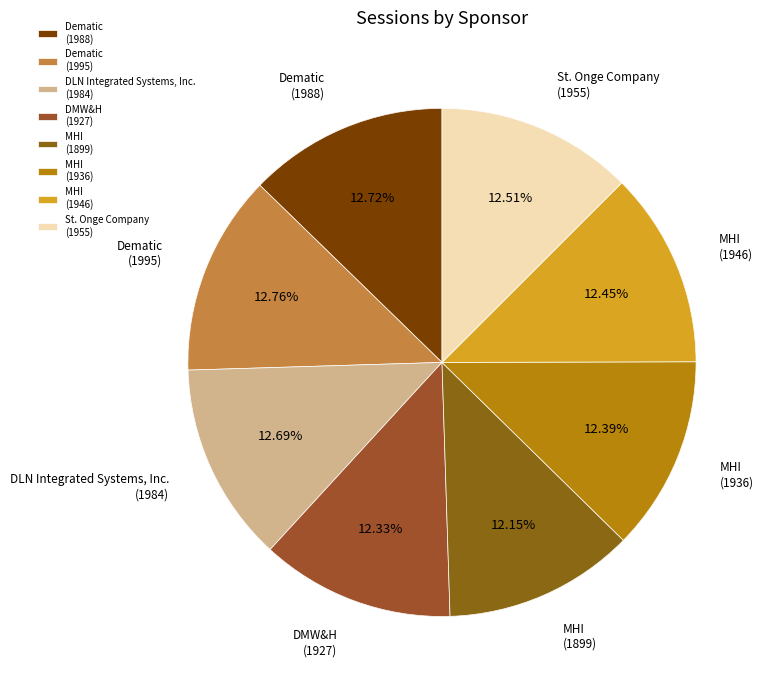

Between DMW&H (1927) and MHI (1936), which is larger?

MHI (1936)